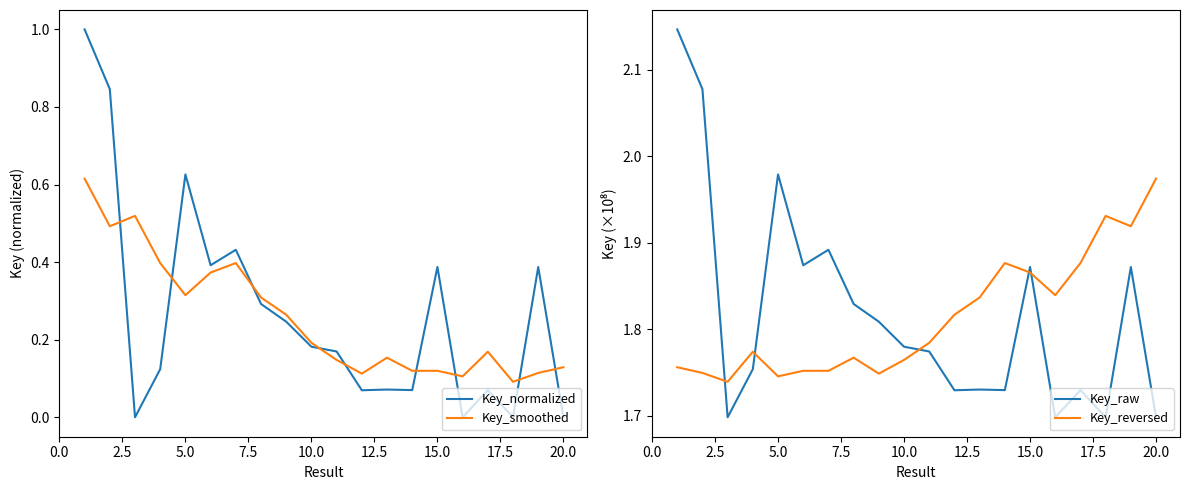

After their last crossing, which series has the higher values: Key_reversed or Key_raw?

Key_reversed